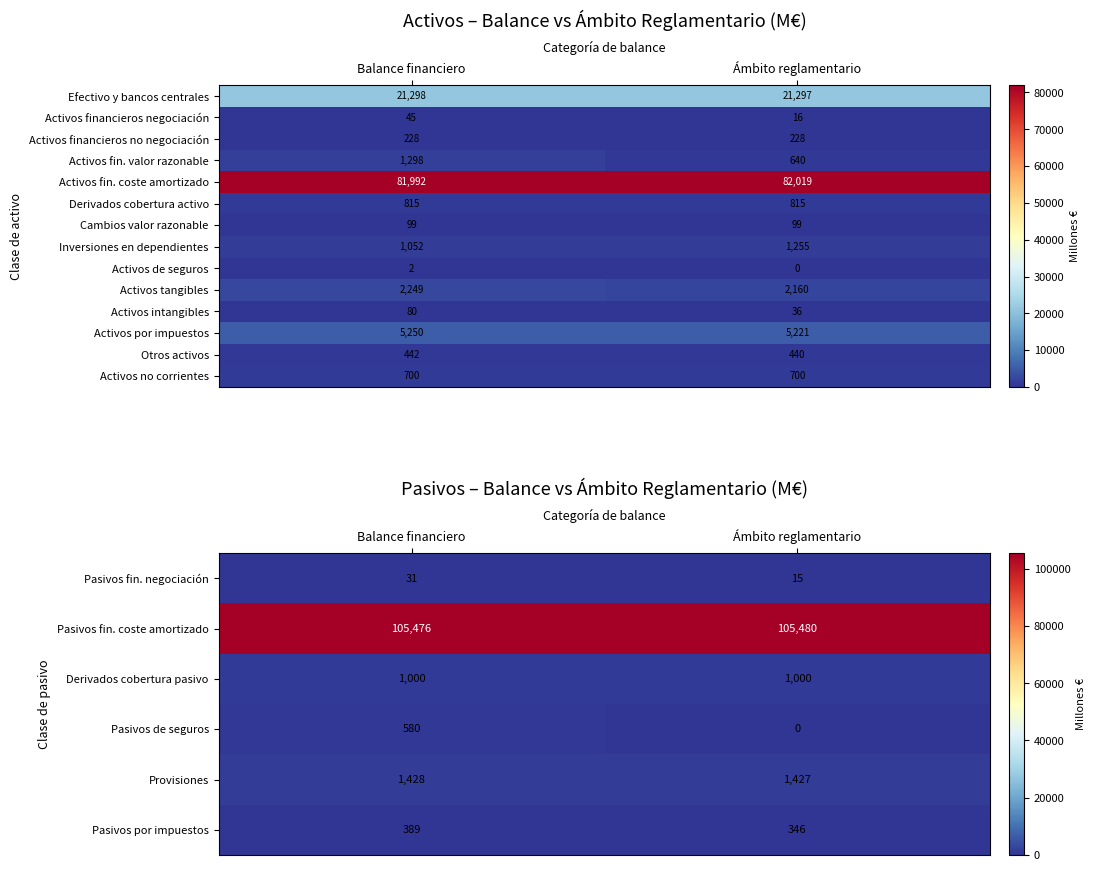

At which label does Activos de seguros reach its peak?

Balance financiero